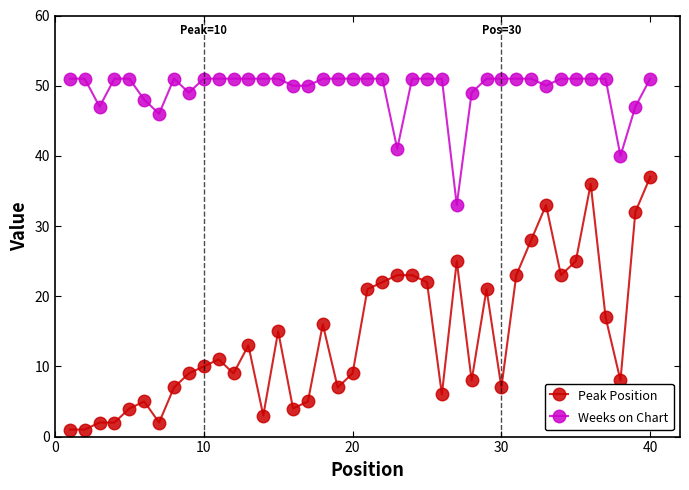

What are all the series names shown in the legend?

Peak Position, Weeks on Chart